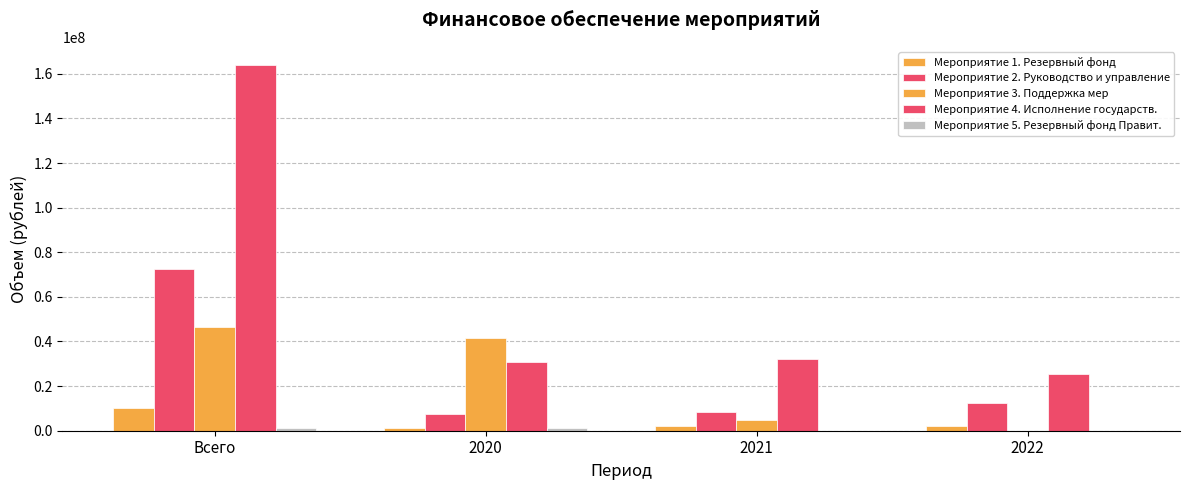

How many groups of bars are there?

4